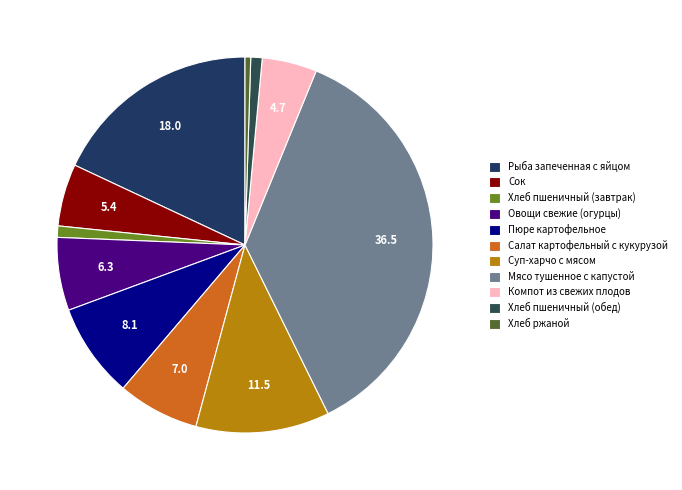

How many slices are in this pie chart?

11